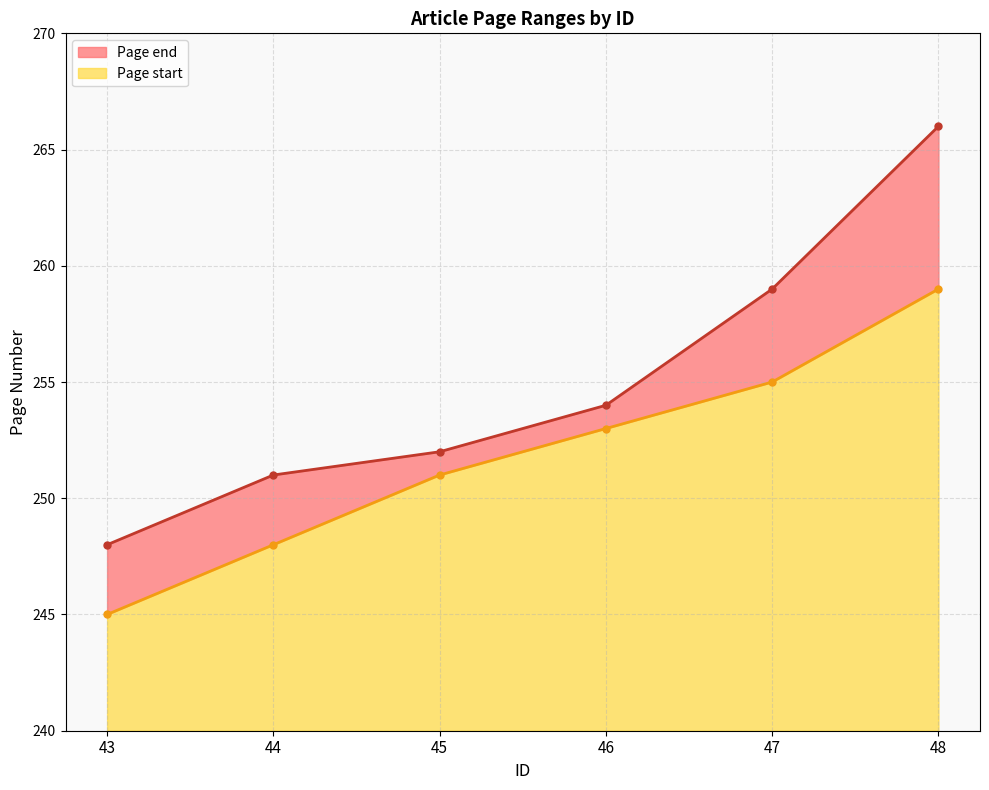

At how many categories does at least one series exceed 265?

1